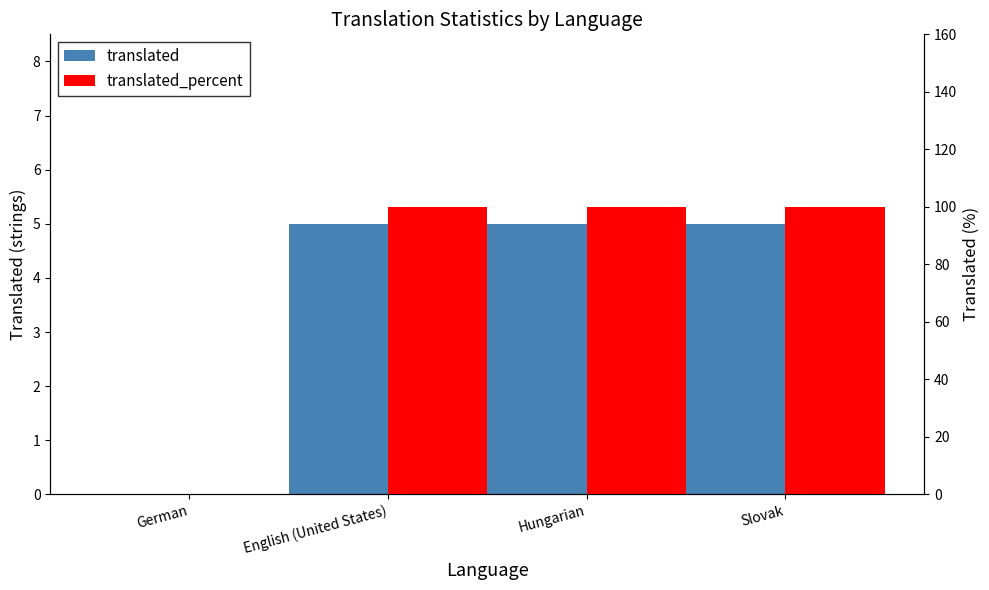

Between English (United States) and Hungarian, which is larger?

English (United States)